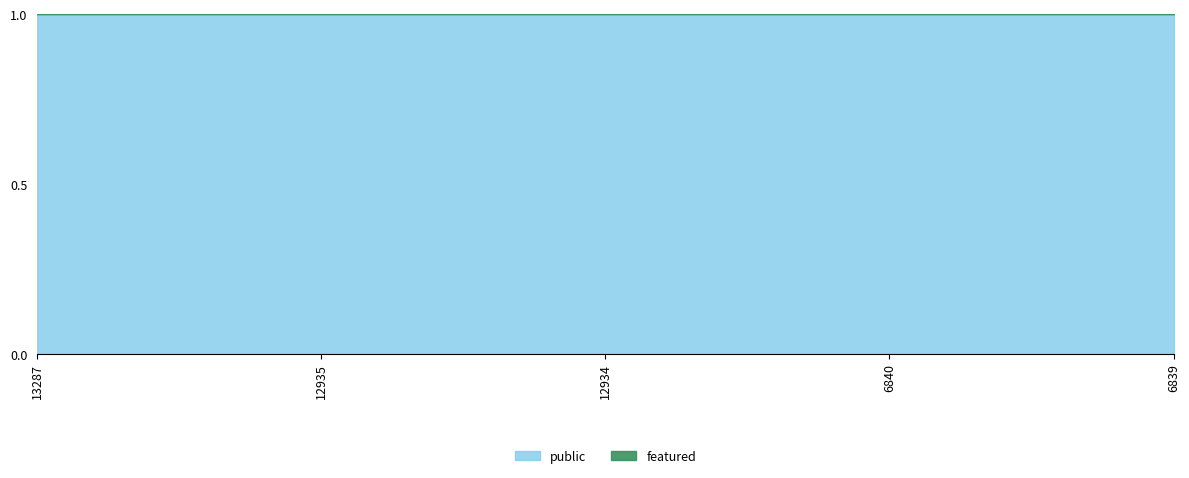

What is the difference between the highest and lowest values at 6839?

1